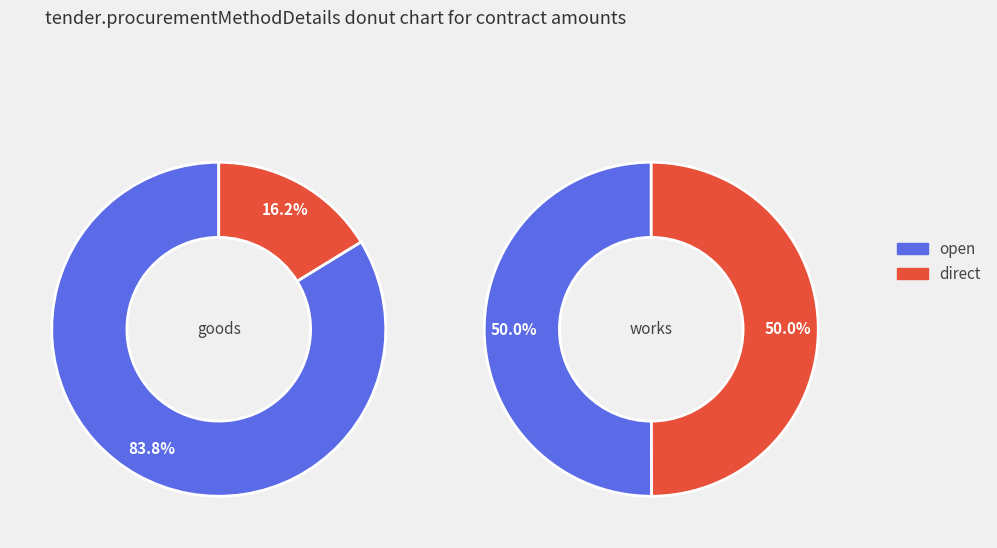

How many segments does this pie chart have?

2